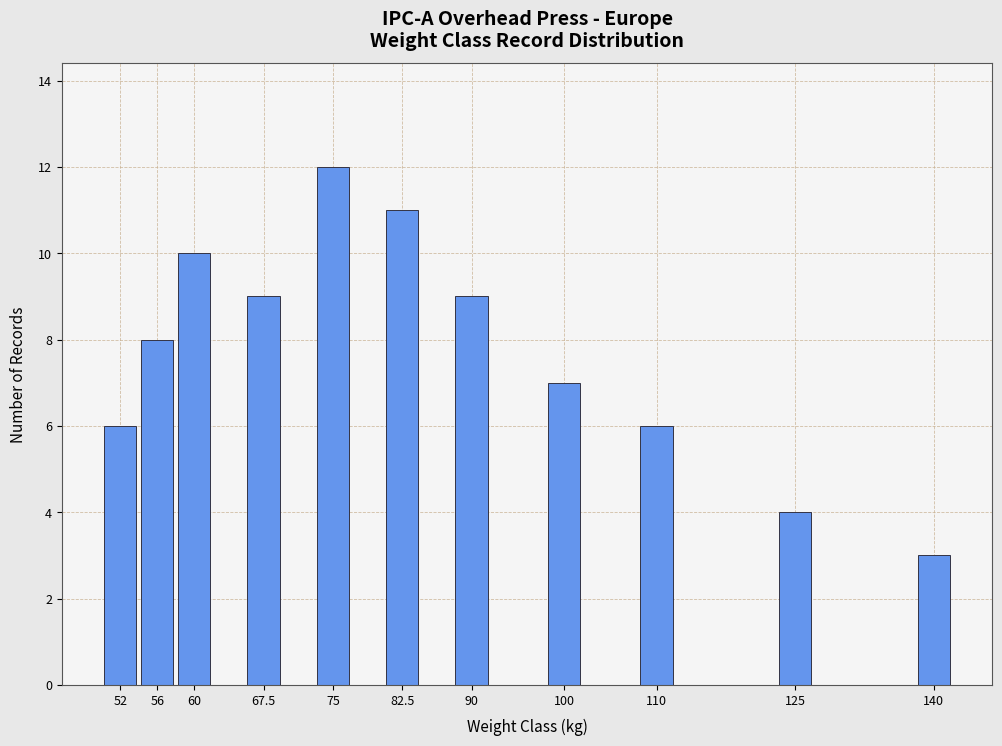

Reading right to left, transcribe all the data shown in this chart.

3	4	6	7	9	11	12	9	10	8	6